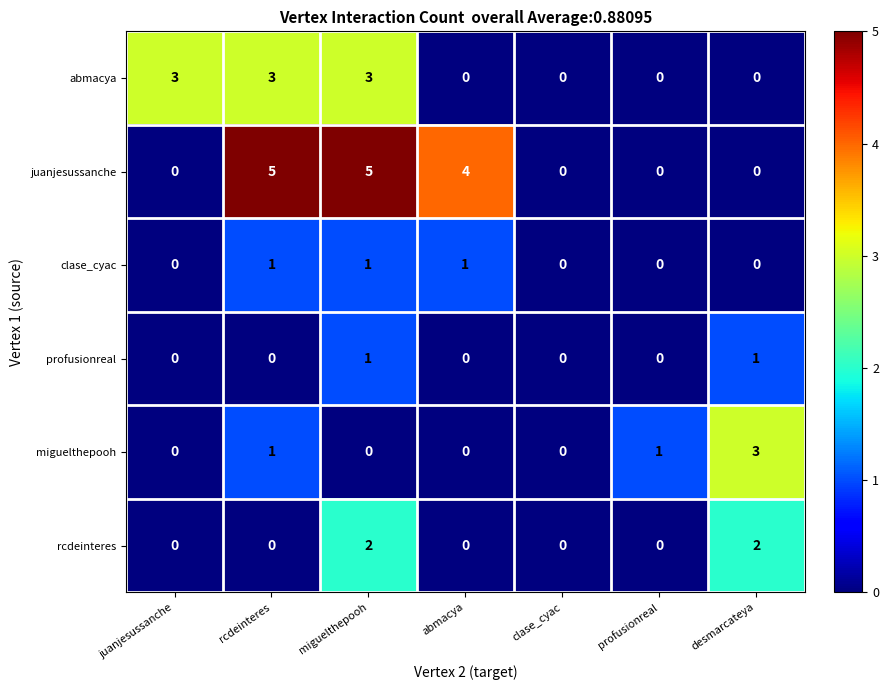

The rcdeinteres series shows 4 at miguelthepooh. True or false?

False